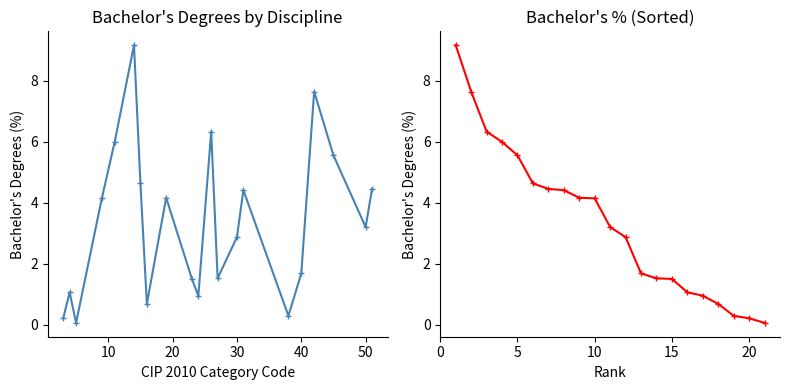

How many distinct data groups are displayed?

2